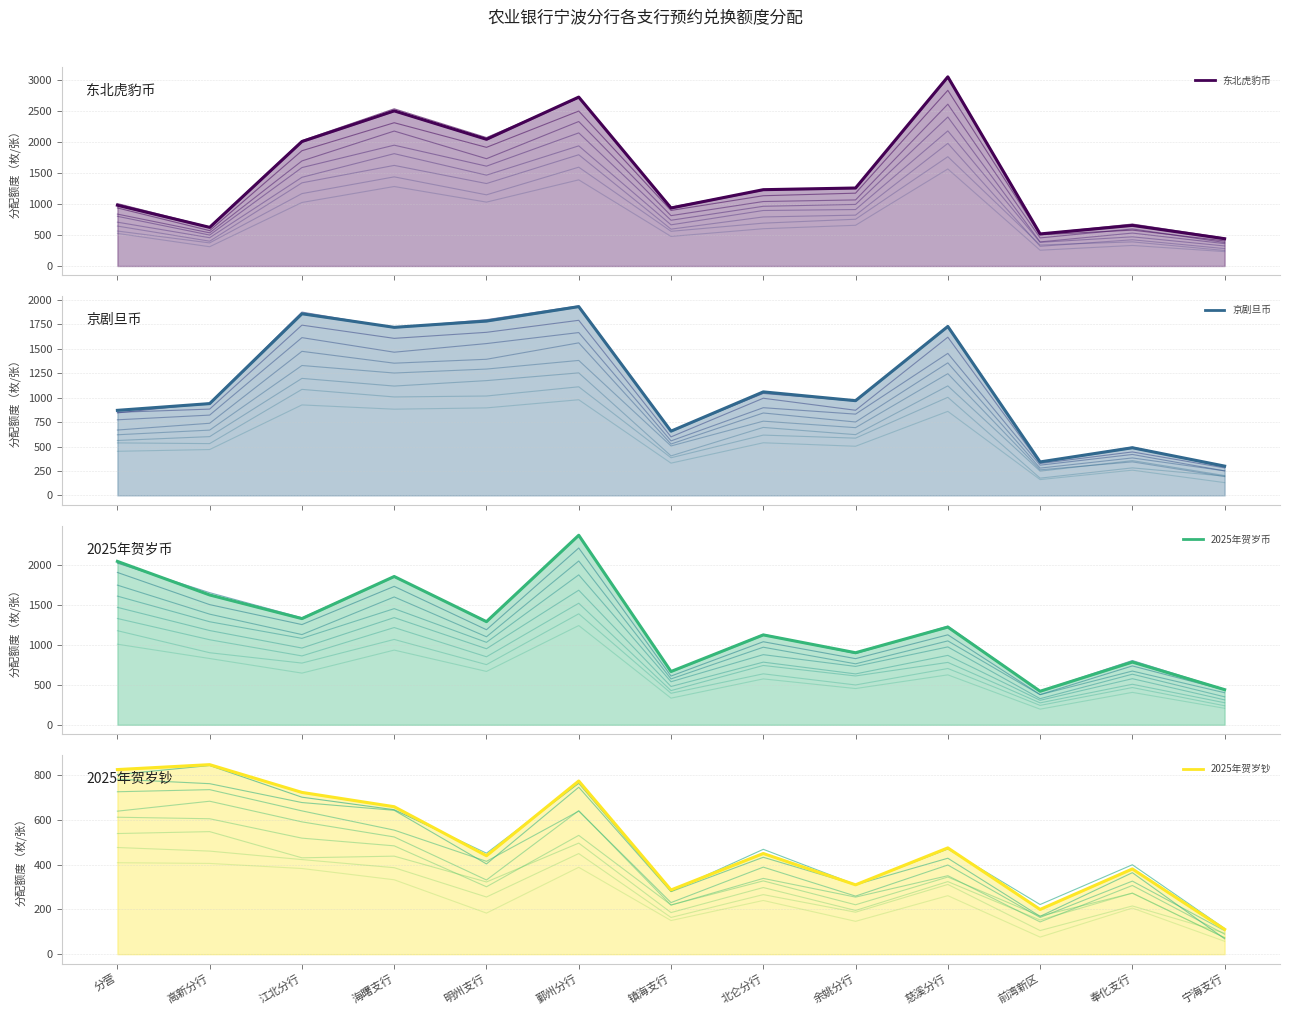

Between which two adjacent categories do 东北虎豹币 and 2025年贺岁币 first intersect?

高新分行 and 江北分行